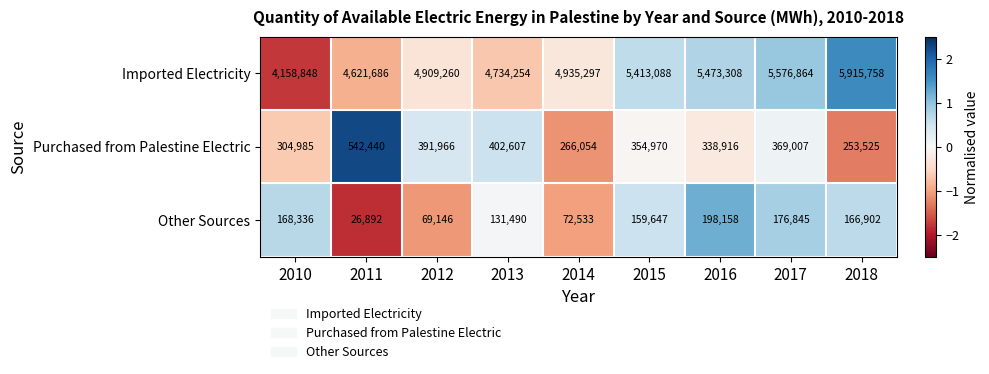

Reading left to right, extract all data points from this chart.

Imported Electricity: 4158848	4621686	4909260	4734254	4935297	5413088	5473308	5576864	5915758
Purchased from Palestine Electric: 304985	542440	391966	402607	266054	354970	338916	369007	253525
Other Sources: 168336	26892	69146	131490	72533	159647	198158	176845	166902